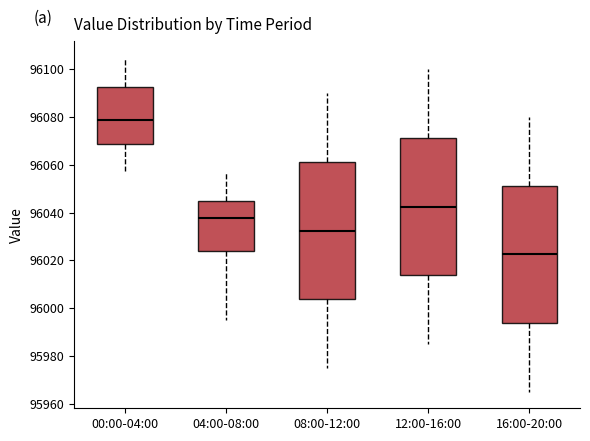

Which box has the highest median line?

00:00-04:00